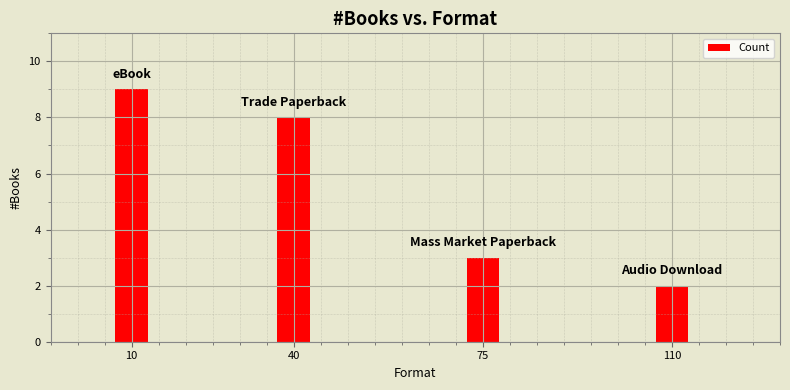

List the labels in order of value, largest first.

10, 40, 75, 110